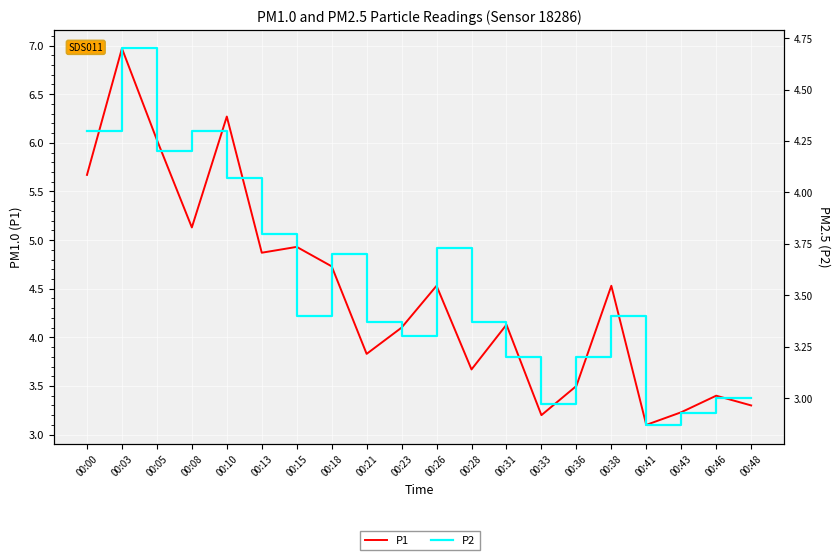

Which category has the highest value in the P2 series?

00:03